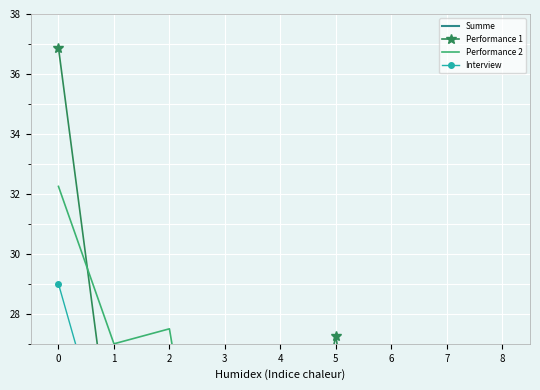

Rank the series at 0 from highest to lowest value.

Summe, Performance 1, Performance 2, Interview